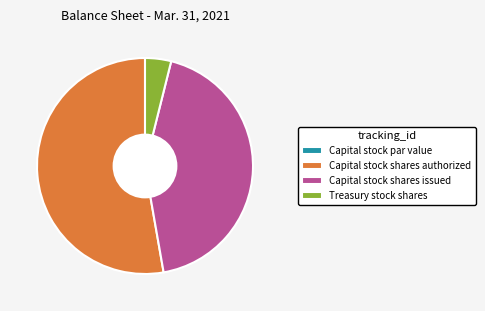

Do Capital stock shares authorized and Treasury stock shares together represent more than half of the pie?

Yes